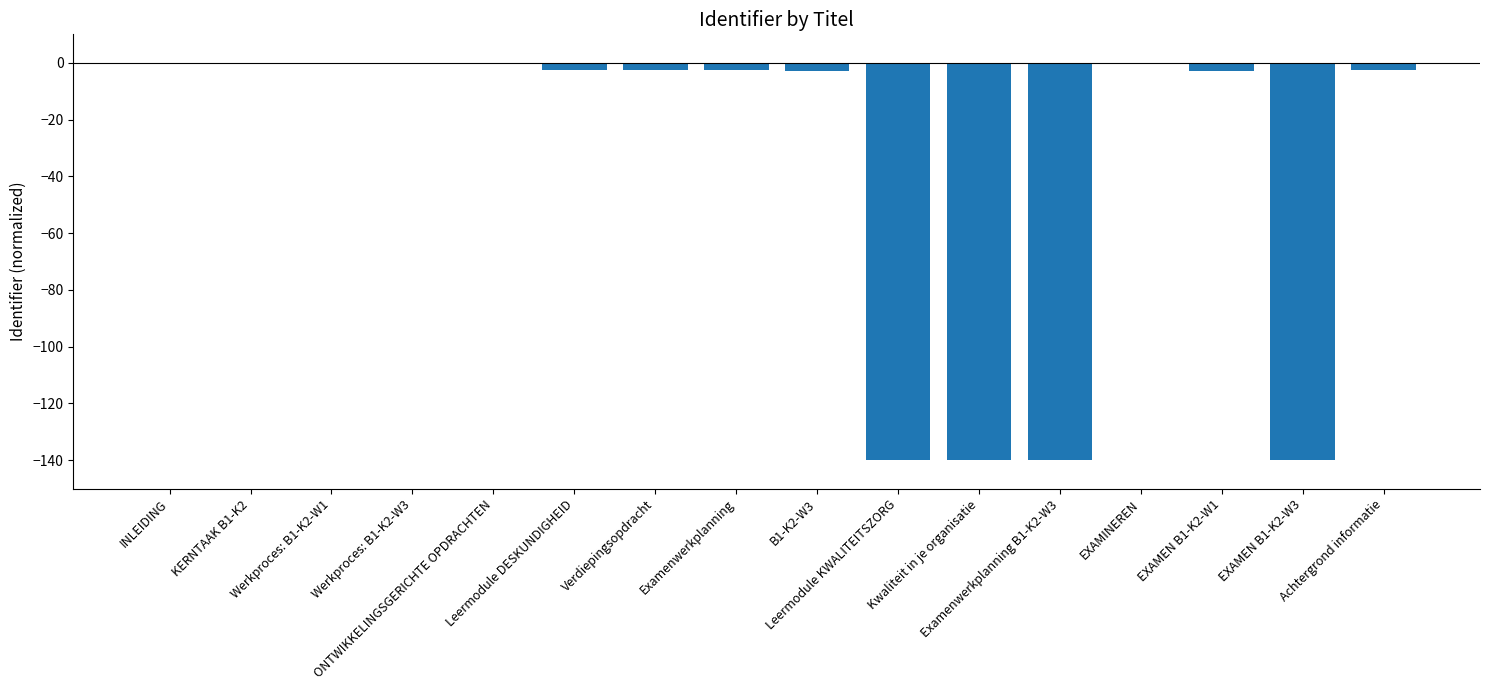

What is the change in value from Werkproces: B1-K2-W3 to EXAMEN B1-K2-W3?

-139.8